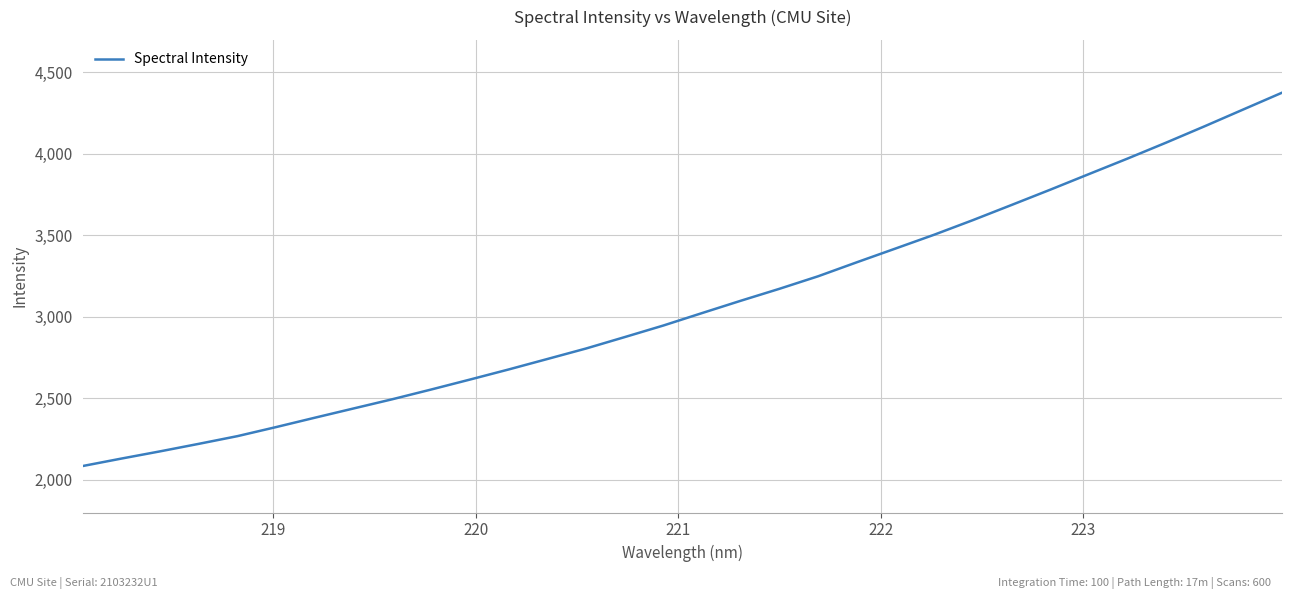

What is the smallest value displayed?

2085.0